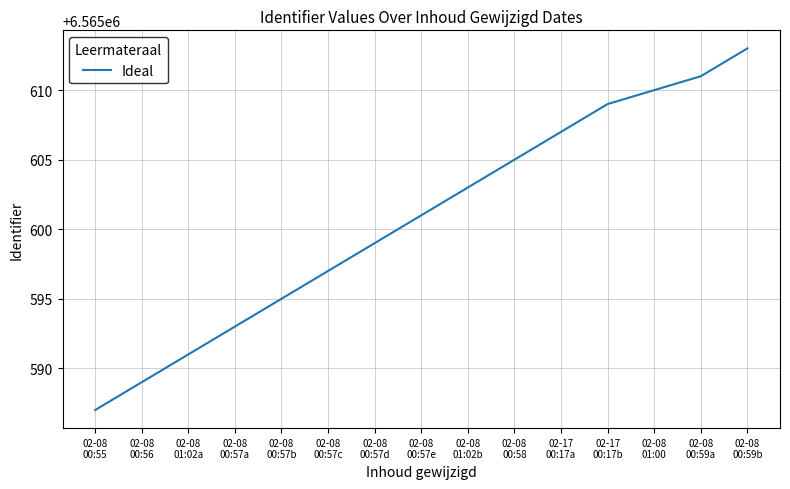

What is the maximum value shown in the chart?

6565613